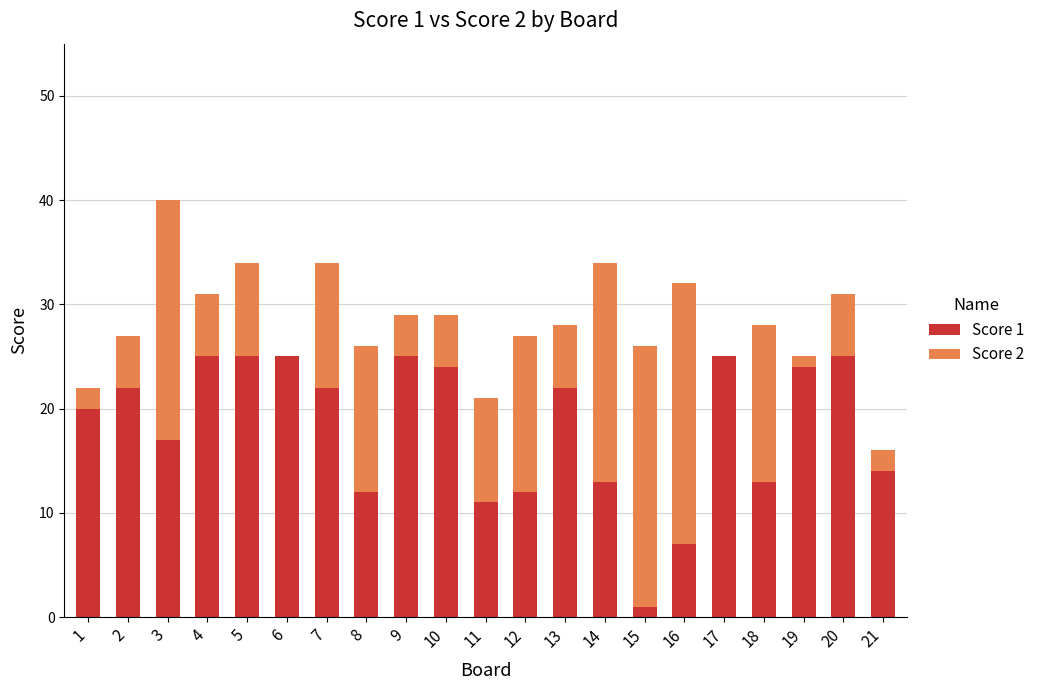

At which category is the sum across all series the highest?

3